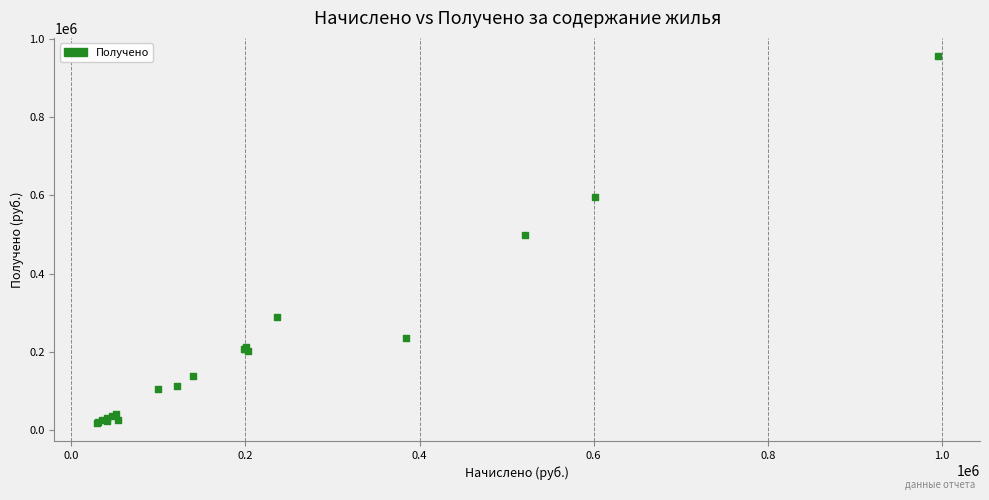

What Y value in the scatter plot is closest to 487274?

498575.3